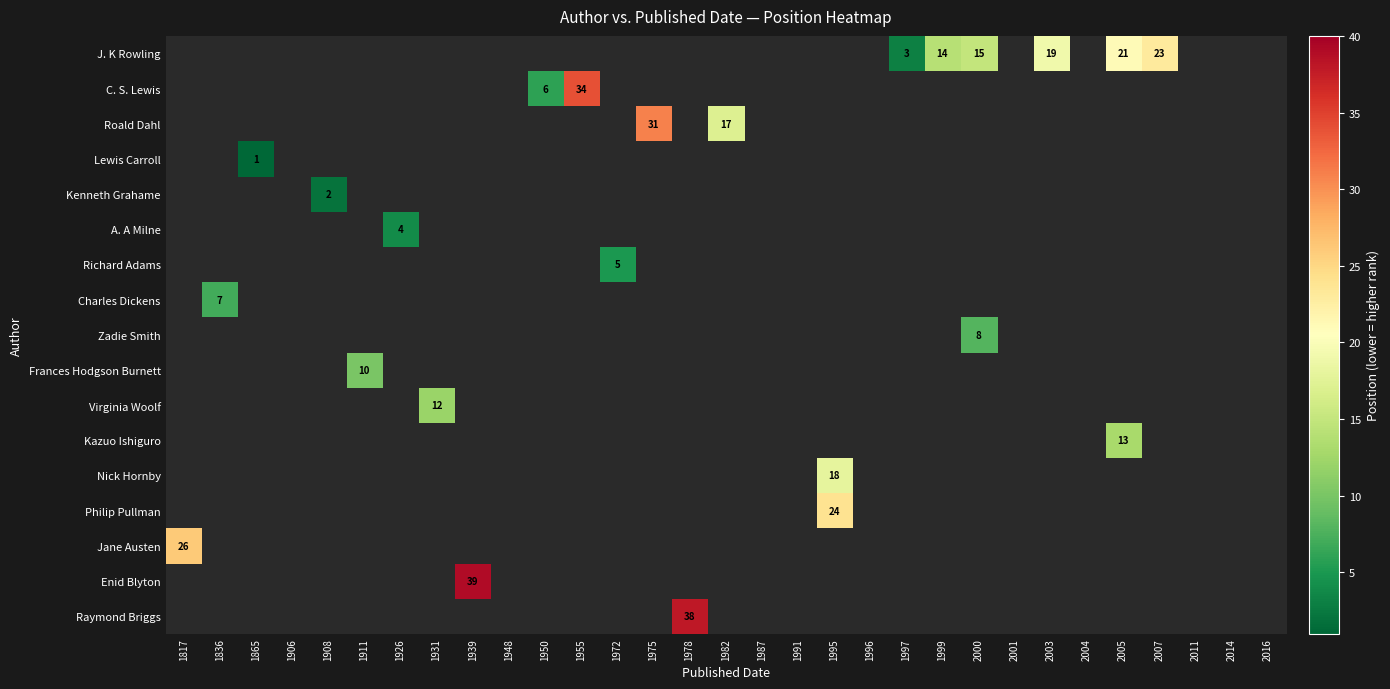

The value of Raymond Briggs at 1978 is 38. True or false?

True